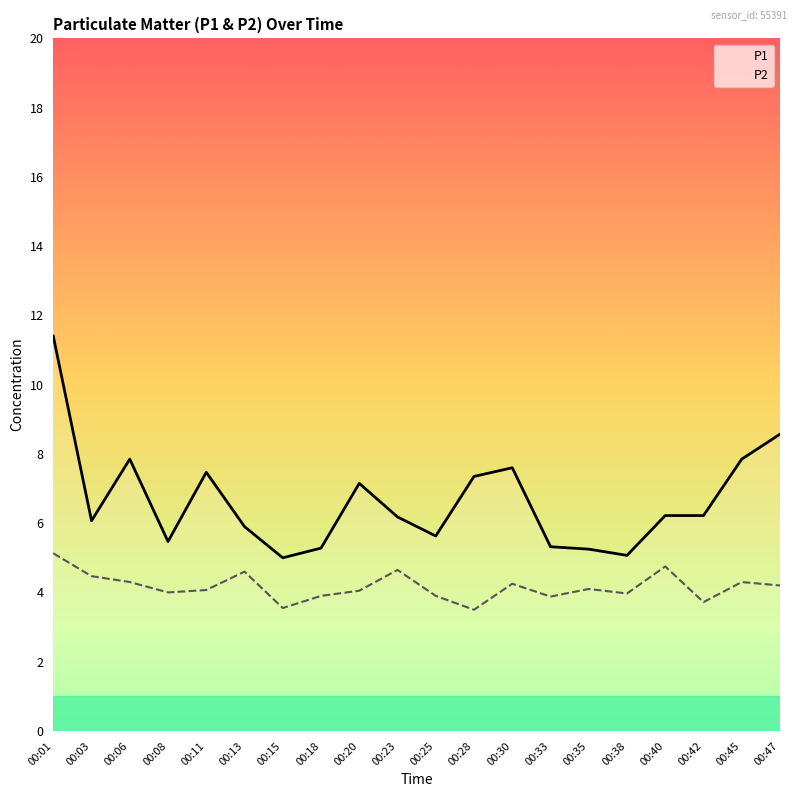

True or false: P2 and P1 cross at least once.

False